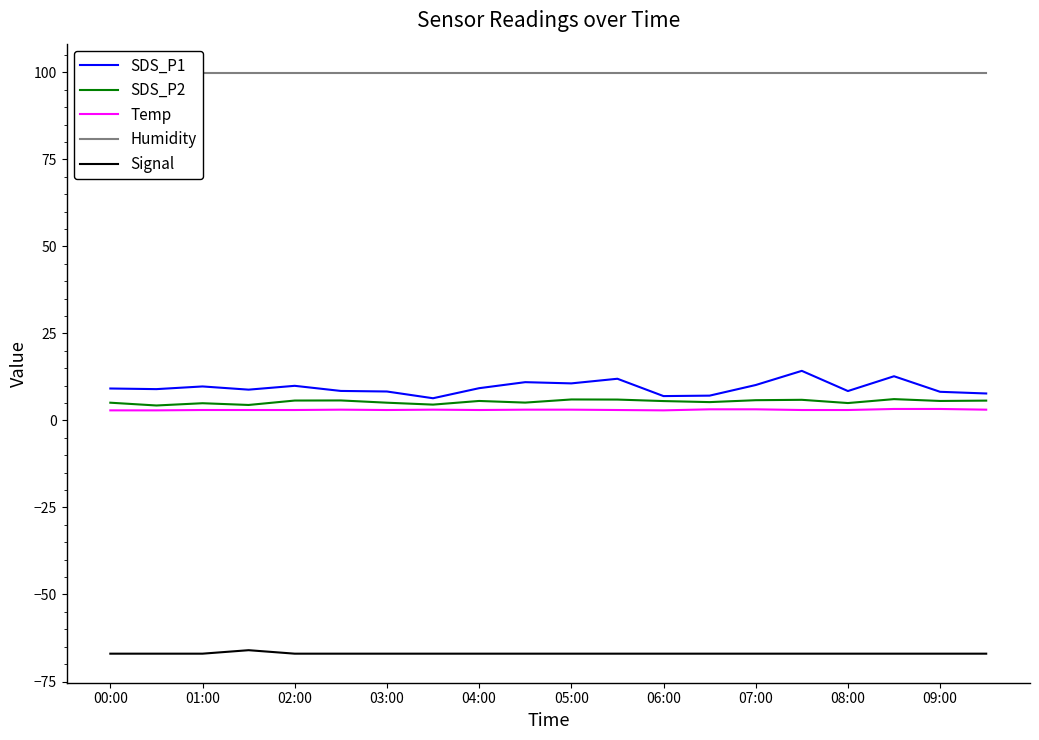

True or false: Signal has a value of -112.5 at 05:00.

False